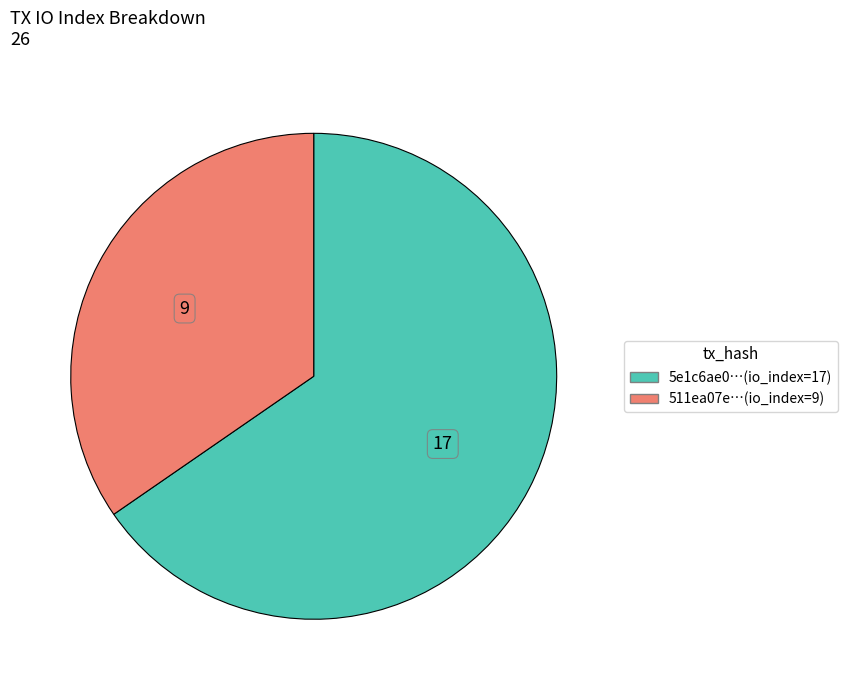

Count the number of slices in the pie.

2